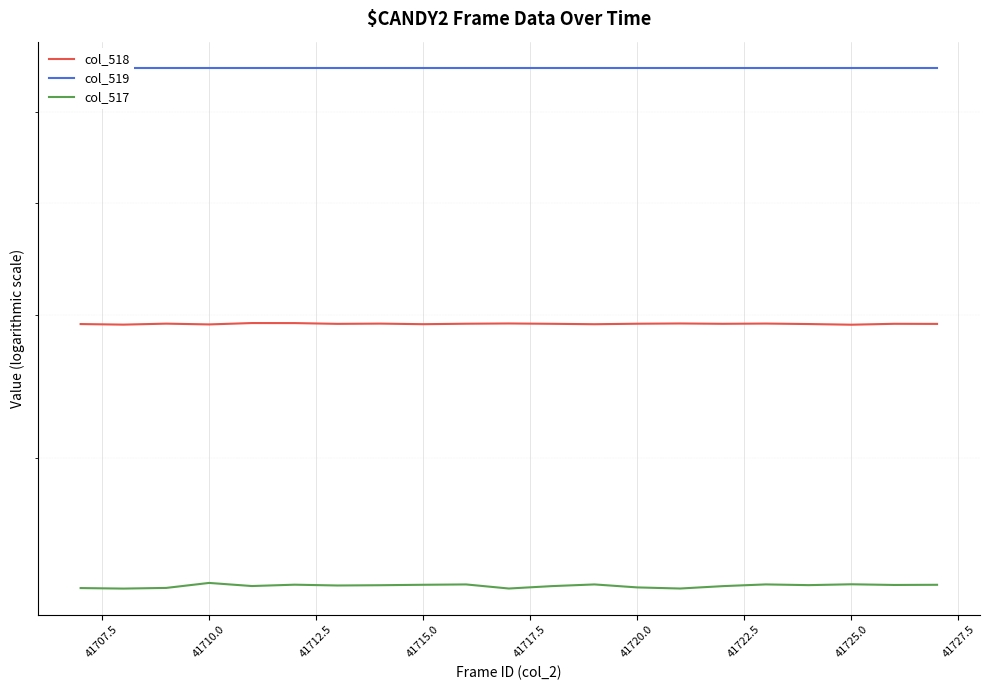

Is it true that col_519 equals 19305 at 41715.0?

False